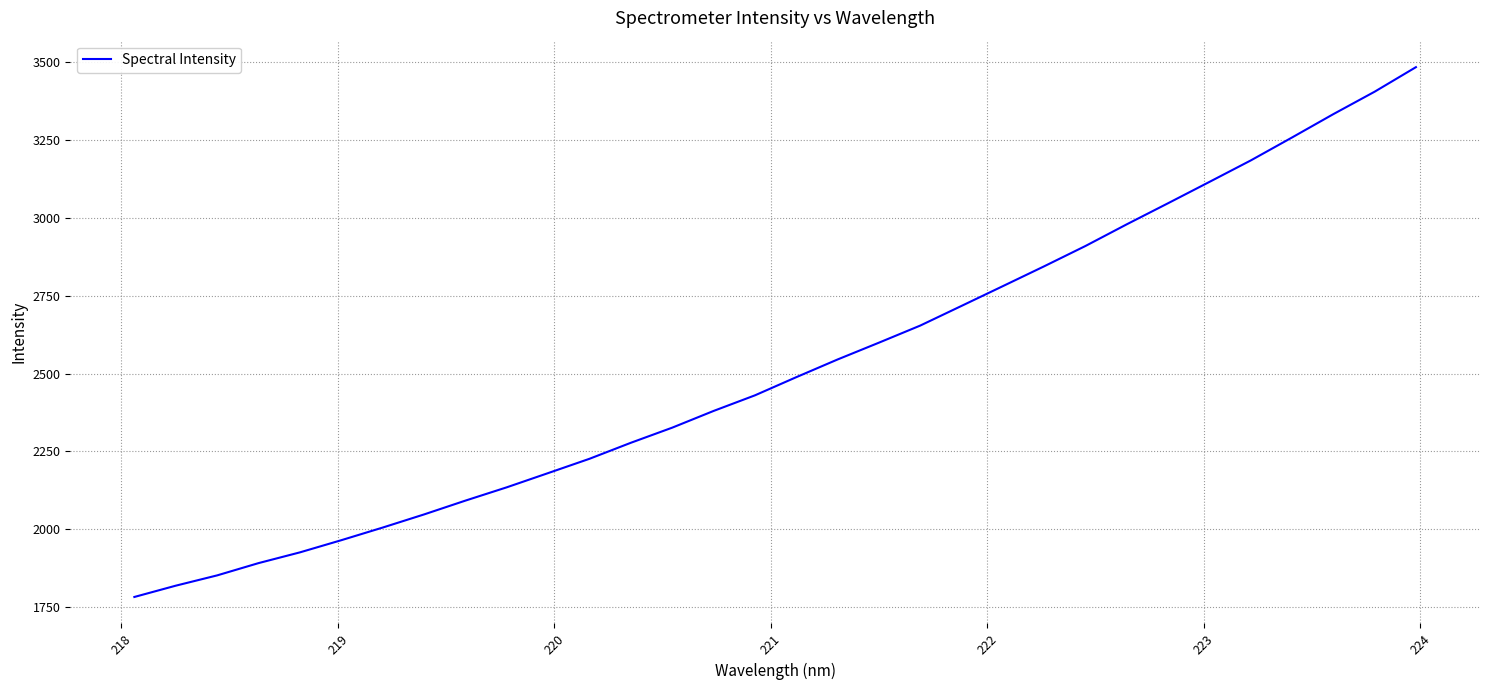

What is the greatest value displayed?

3483.8